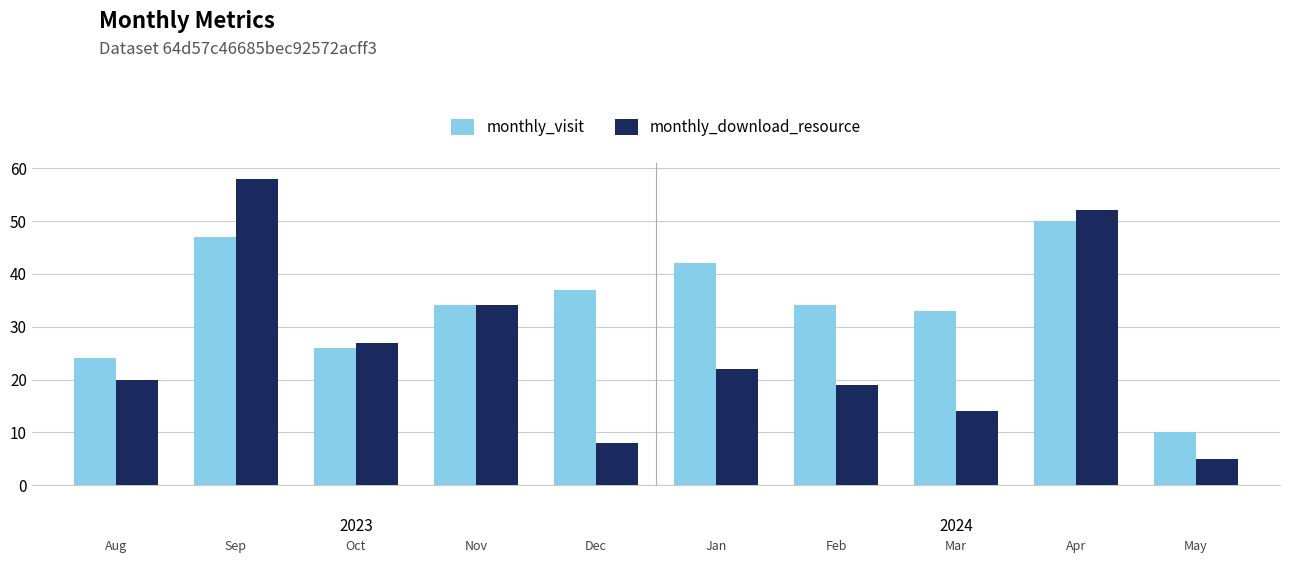

Does the chart contain any negative values?

No